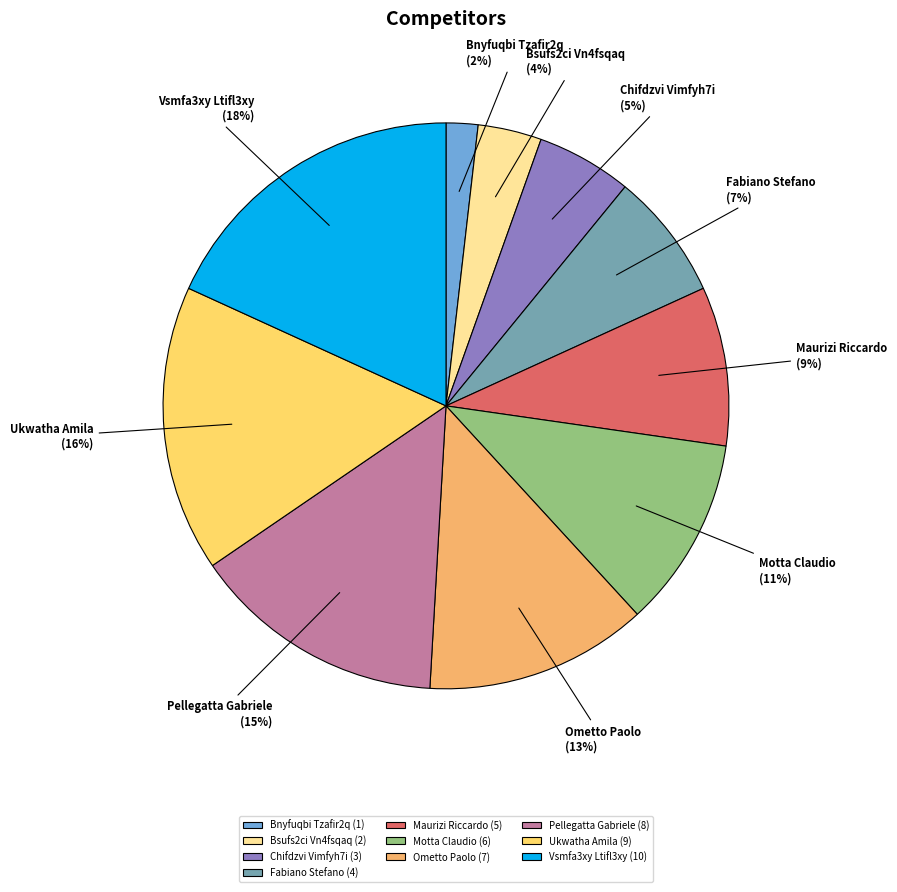

Does Fabiano Stefano account for over 50% of the chart?

No